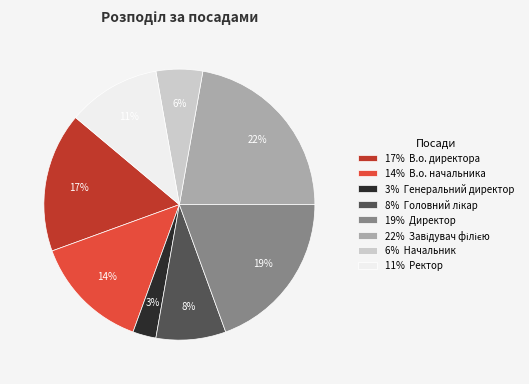

To the nearest percent, what is the average slice percentage?

12%